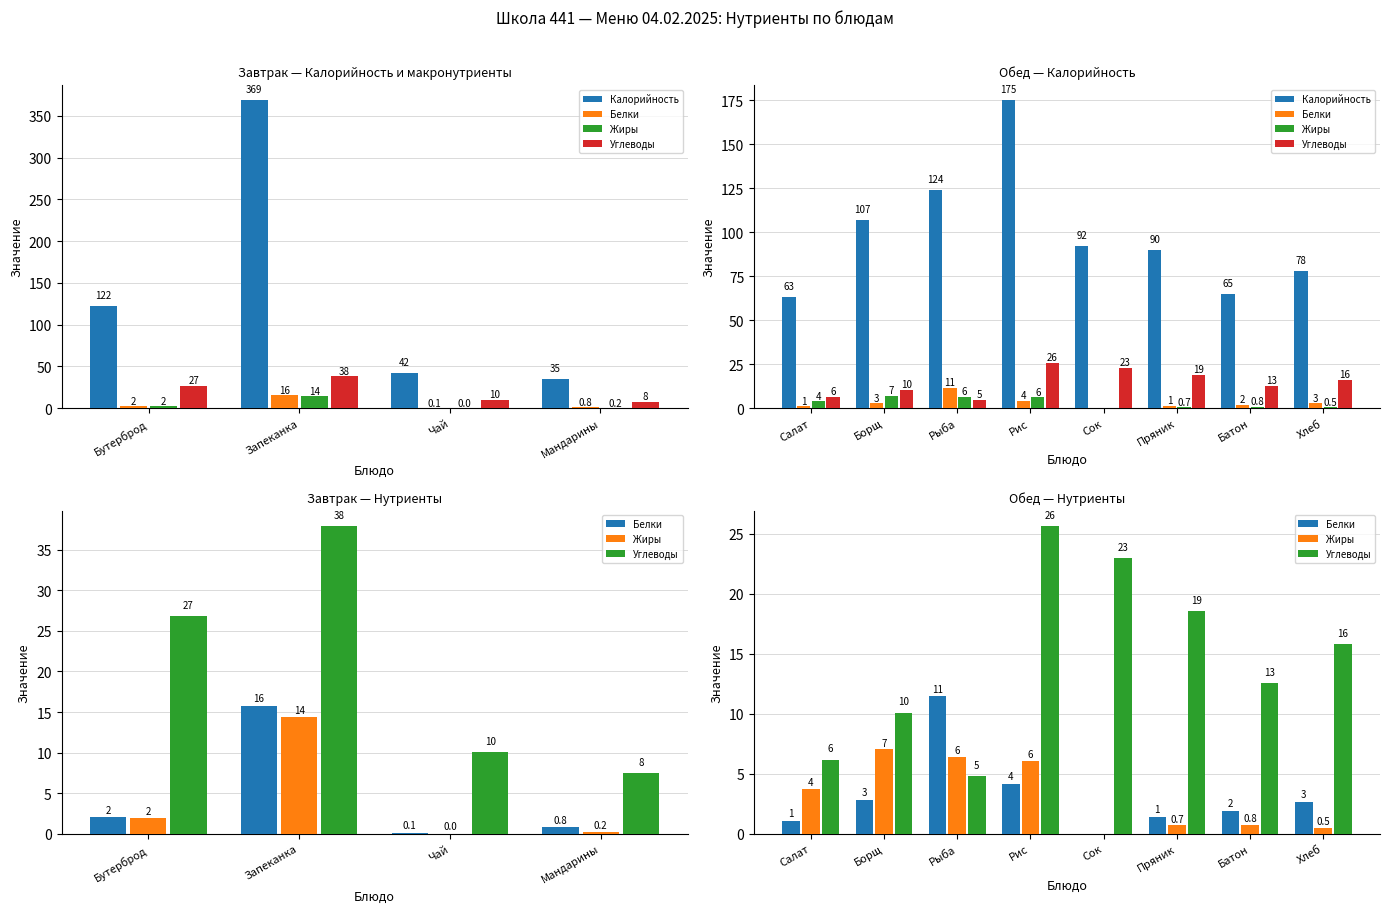

What is the difference between the second highest and minimum values in the Калорийность series?

61.0